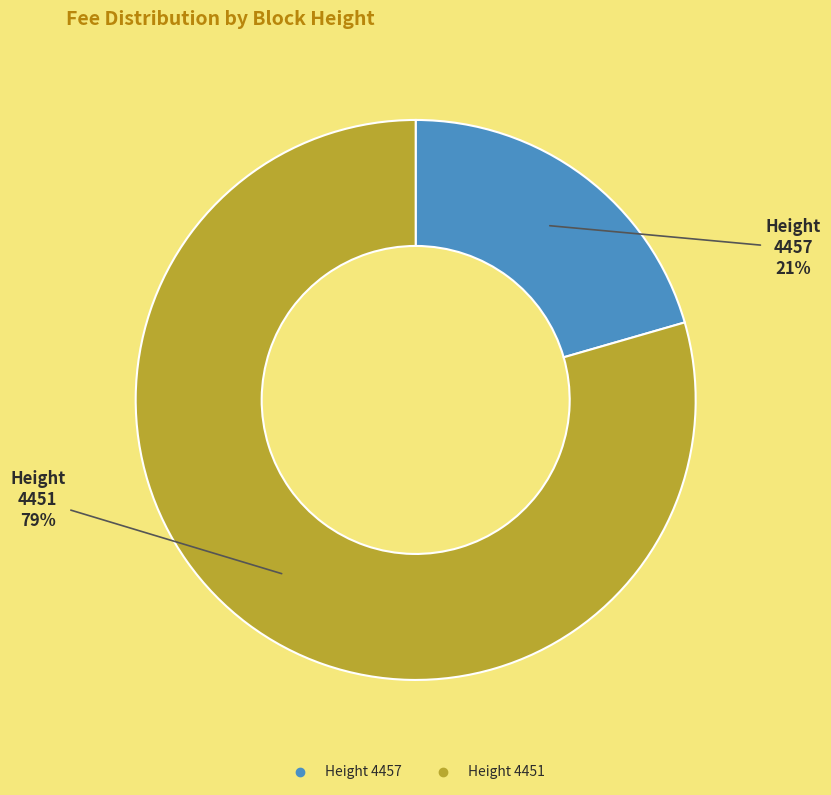

Does any single category account for the majority?

Yes